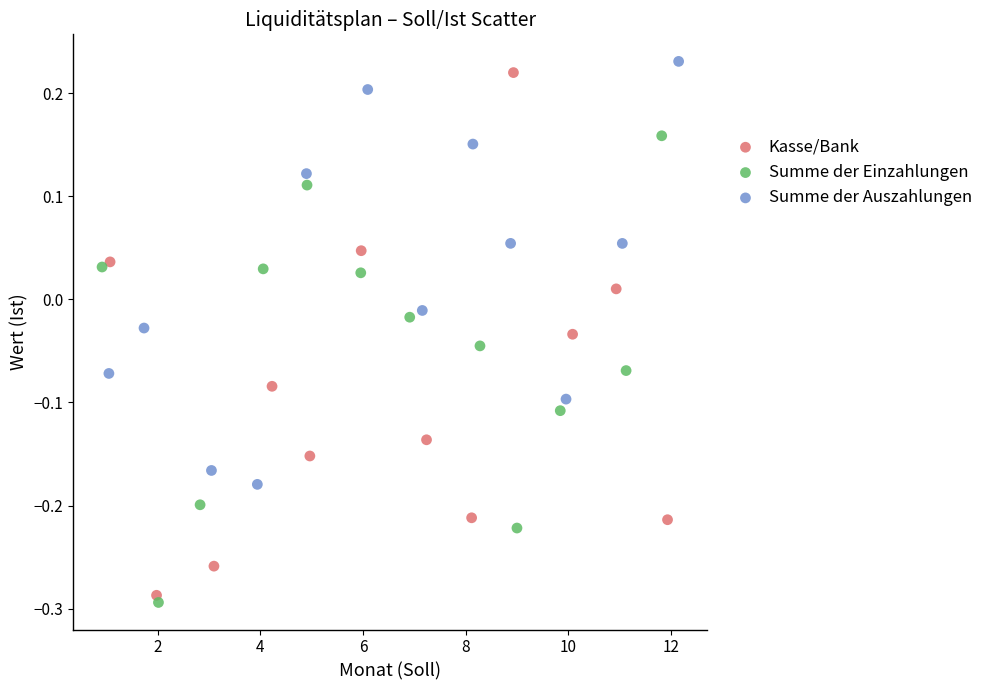

Which series has the largest Y range (max minus min)?

Kasse/Bank